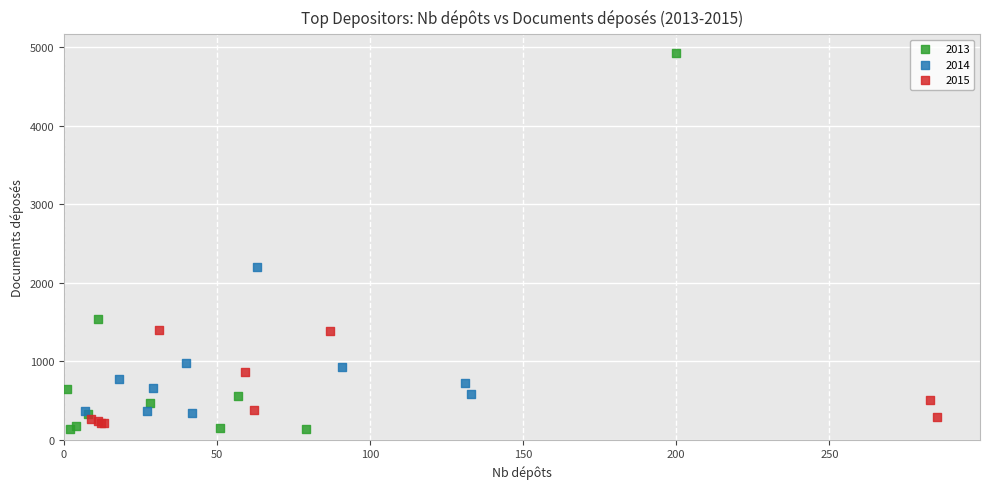

Which series has the largest Y range (max minus min)?

2013